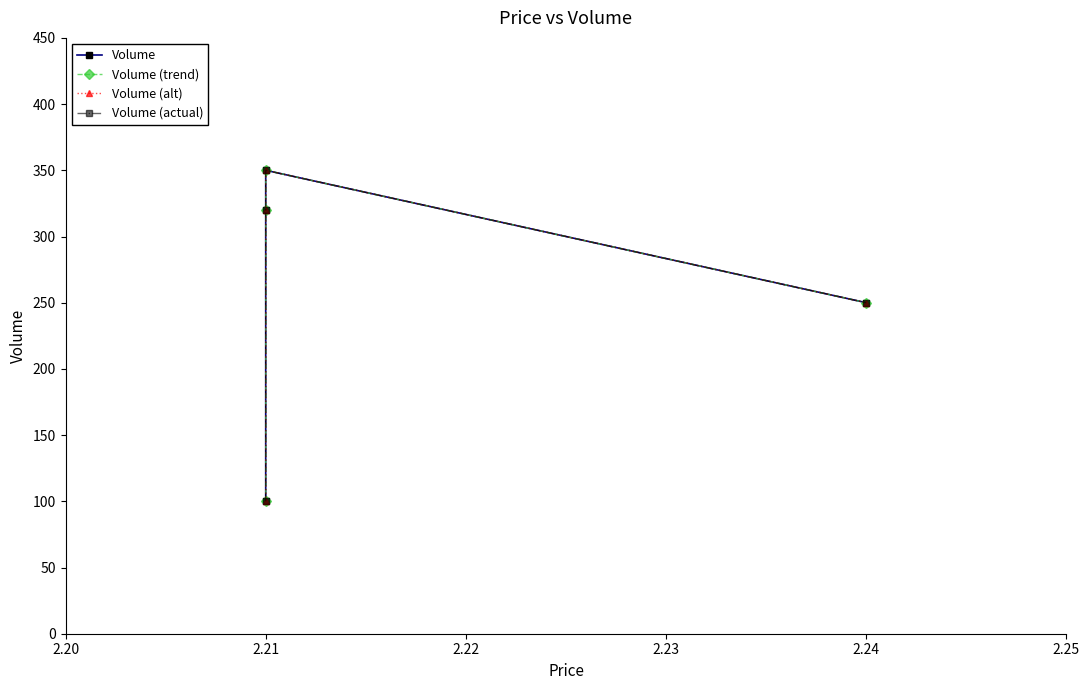

What is the lowest value of the Volume (trend) series?

100